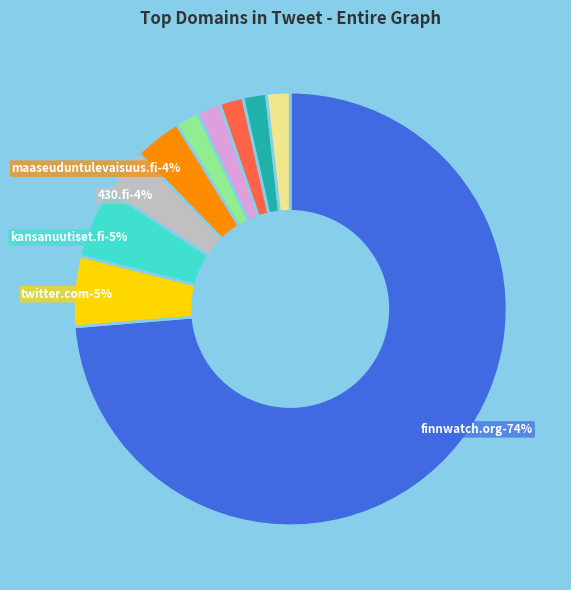

To the nearest percent, what is the combined percentage of jocka.fi and finnwatch.org?

75%